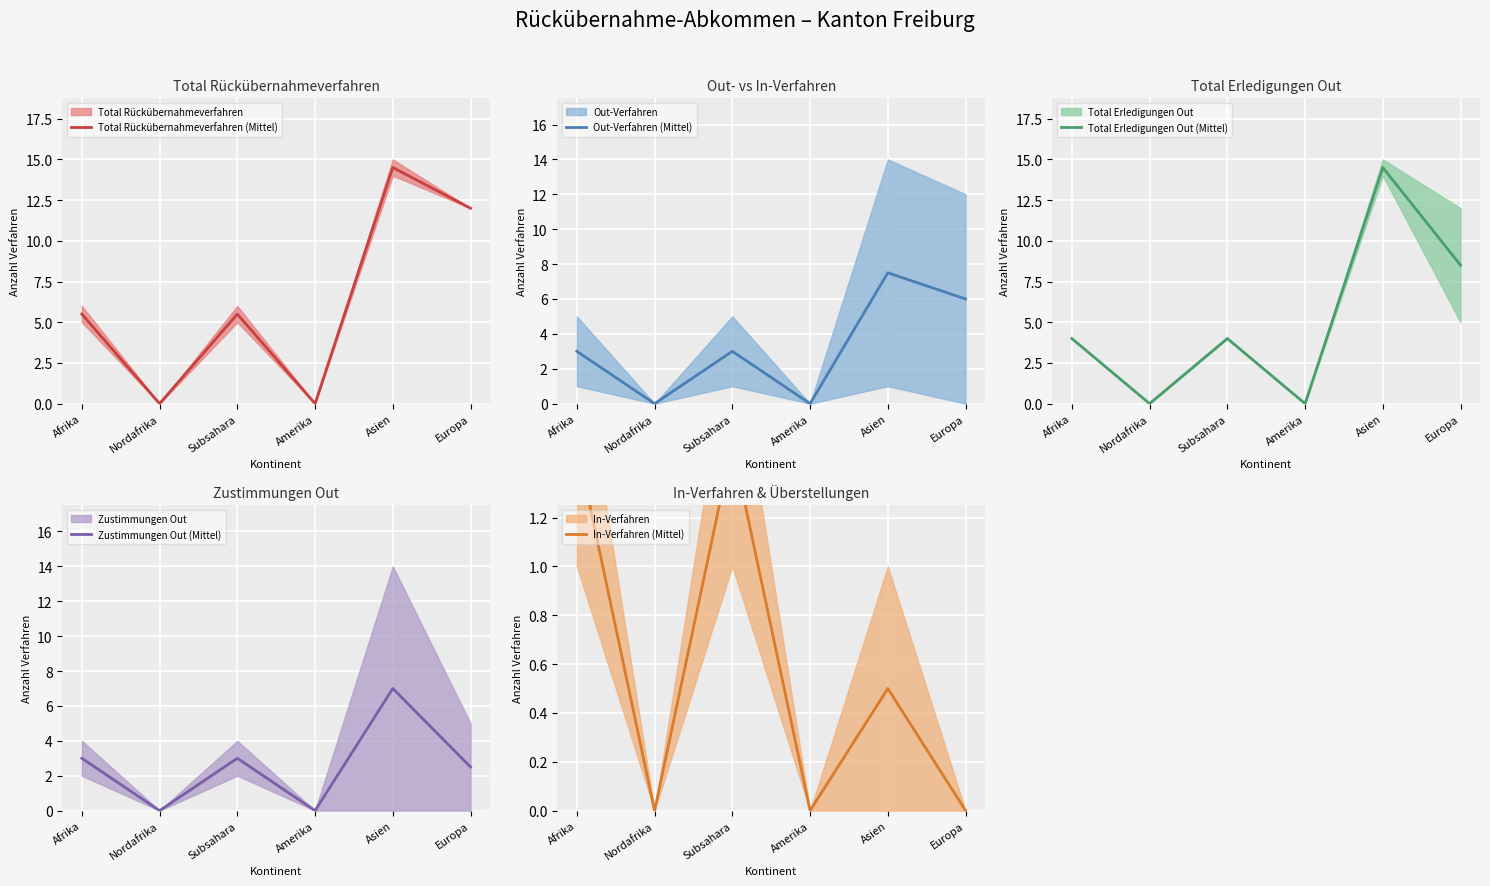

At which category does Mittel (Total Erledigungen Out) reach its first local valley?

Nordafrika